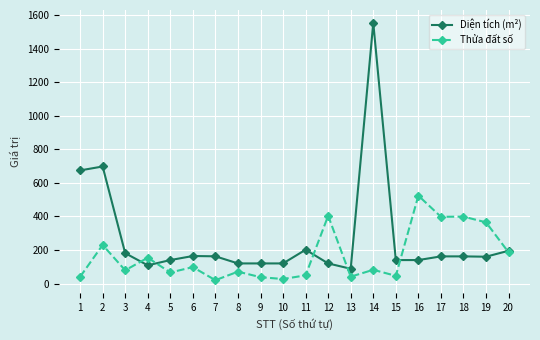

What is the greatest value displayed?

1554.1